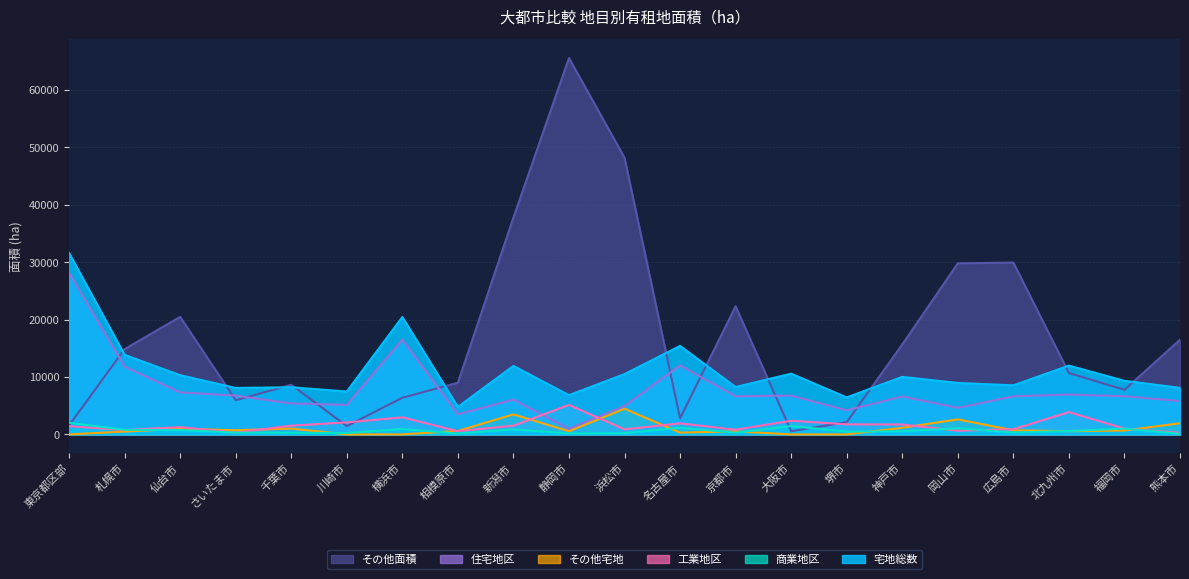

Between 新潟市 and 大阪市, which series saw the biggest shift?

その他面積